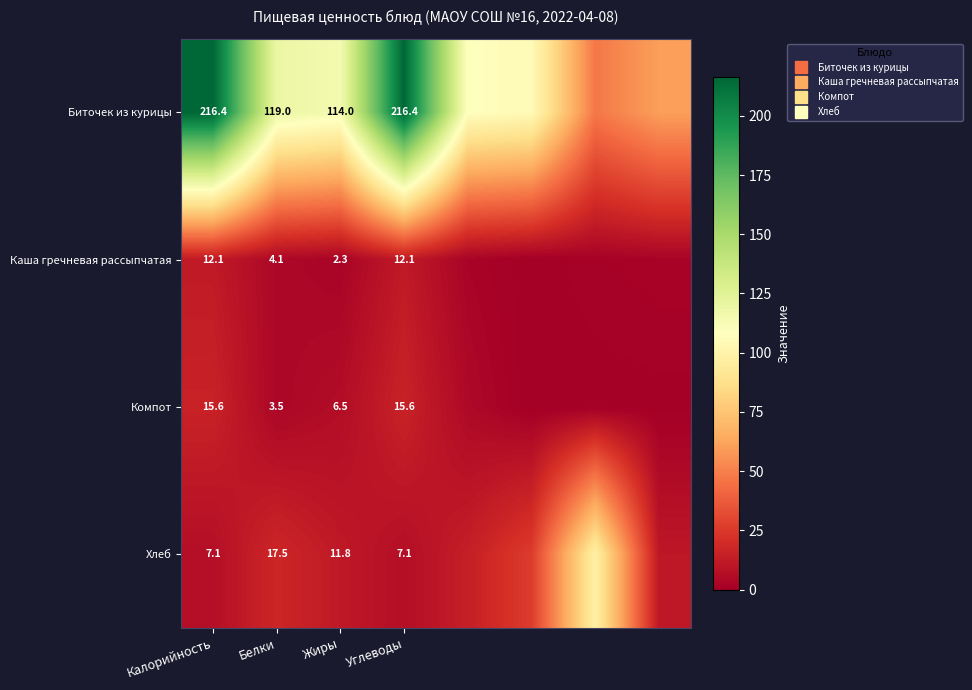

Which series has the largest range (max minus min)?

Биточек из курицы